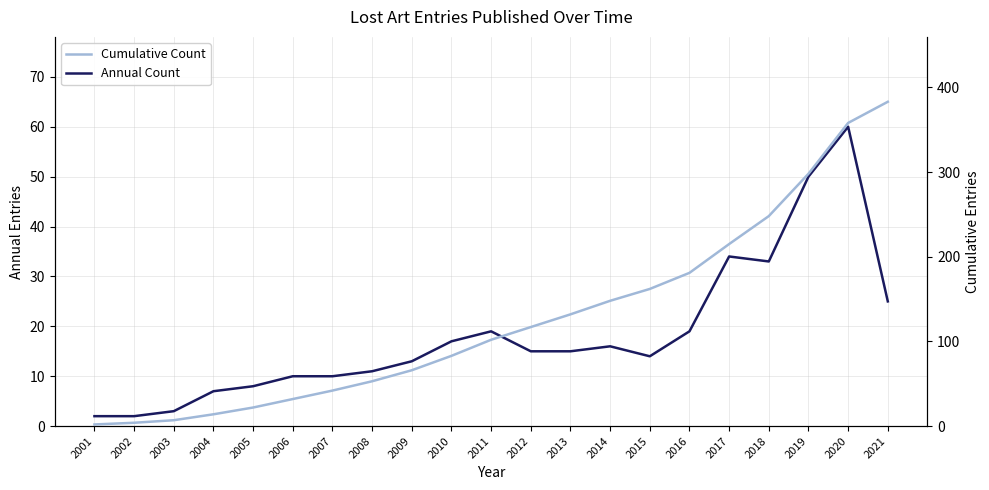

True or false: Annual Count and Cumulative Count cross at least once.

False